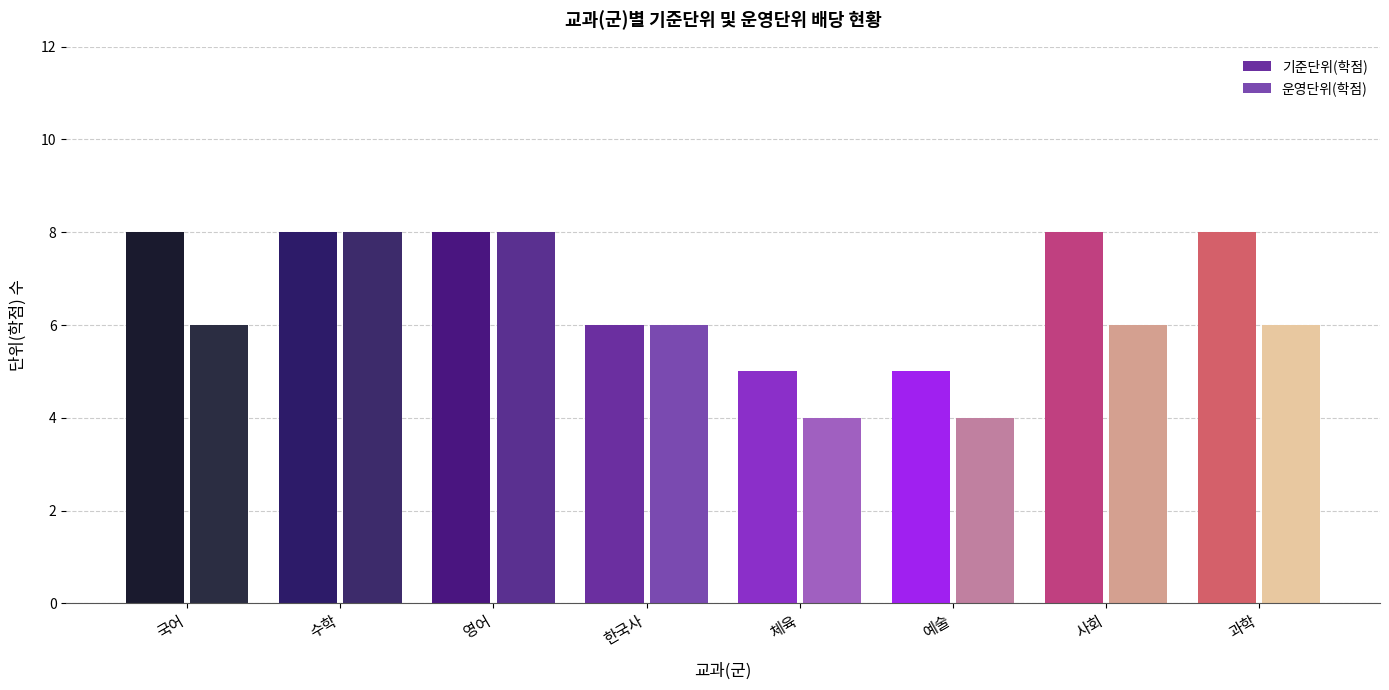

Does the chart contain any negative values?

No